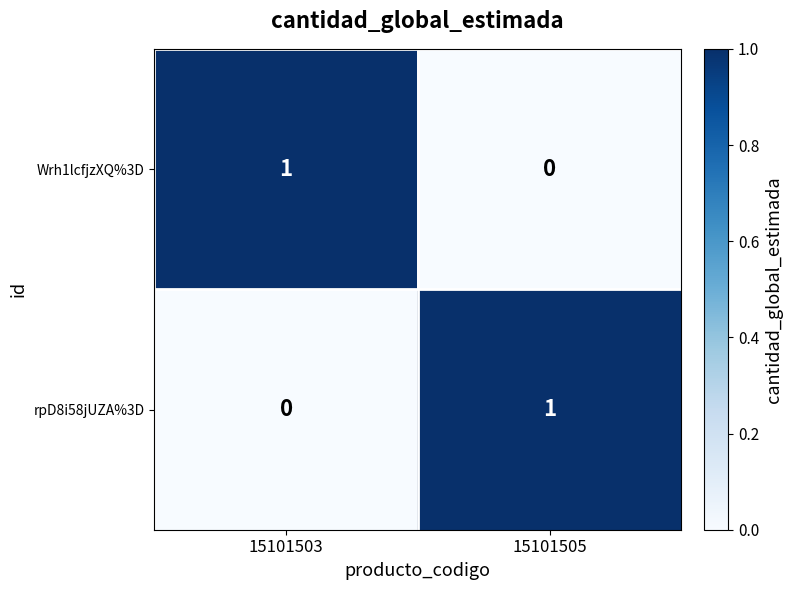

Where is rpD8i58jUZA%3D nearest to the value 0?

15101503